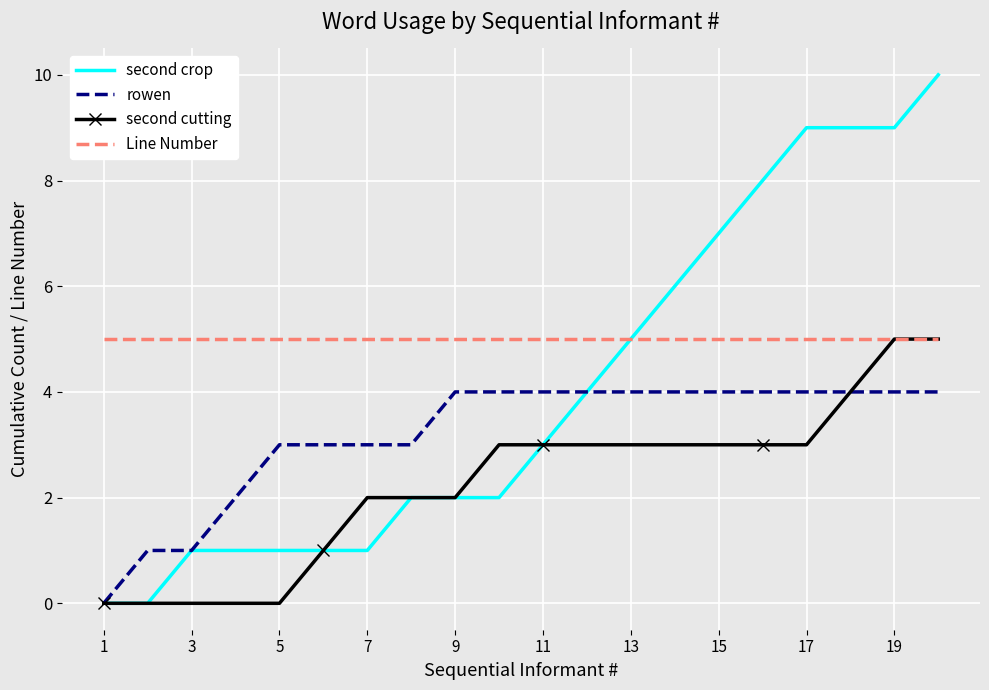

Which series has the largest total across all categories?

Line Number